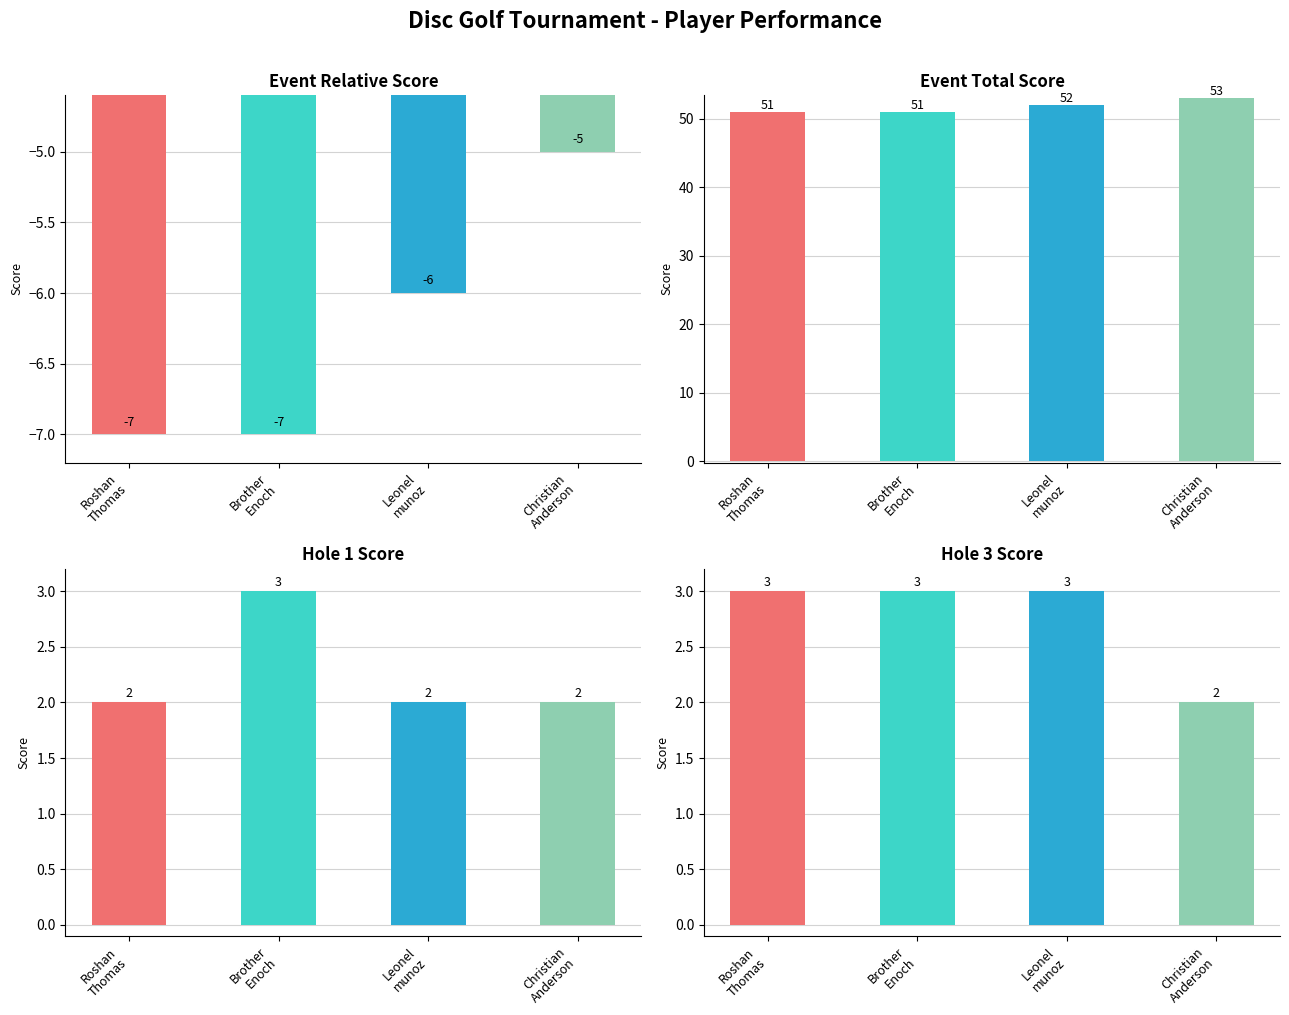

True or false: Event Total Score has a value of 16 at Roshan
Thomas.

False